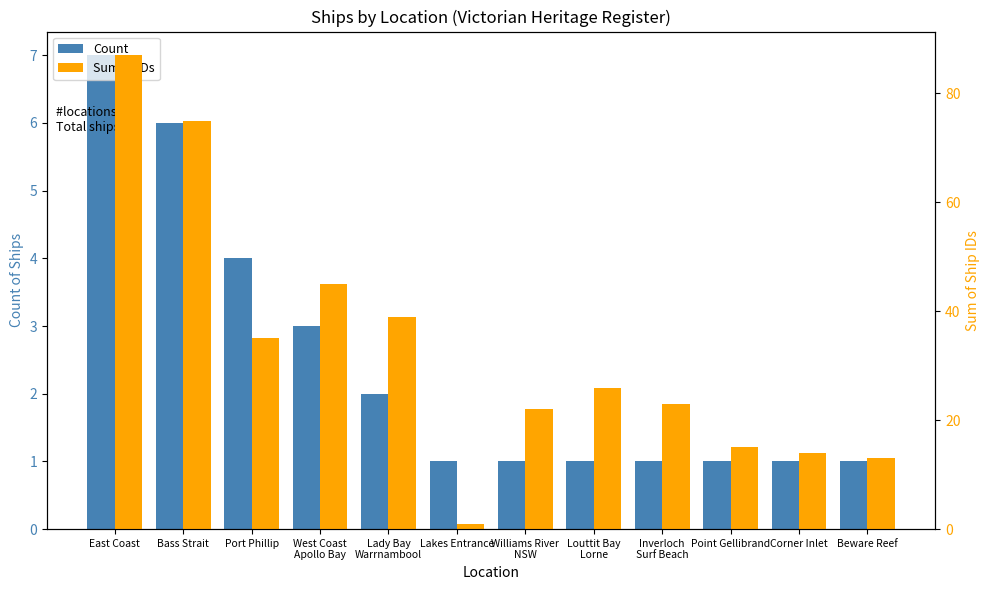

Is it true that Sum of IDs equals 40 at East Coast?

False